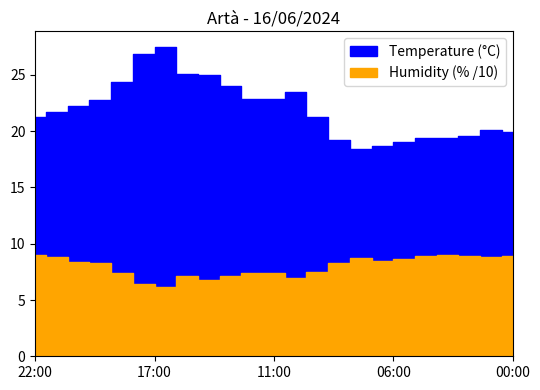

Reading right to left, what are all the values shown in this chart?

Temperature (°C): 00:00=19.9	01:00=20.1	02:00=19.6	03:00=19.4	04:00=19.4	05:00=19.0	06:00=18.7	07:00=18.4	08:00=19.2	09:00=21.3	10:00=23.5	11:00=22.9	12:00=22.9	13:00=24.0	14:00=25.0	15:00=25.1	16:00=27.5	17:00=26.9	18:00=24.4	19:00=22.8	20:00=22.2	21:00=21.7	22:00=21.3
Humidity (%): 00:00=89.0	01:00=88.0	02:00=89.0	03:00=90.0	04:00=89.0	05:00=86.0	06:00=85.0	07:00=87.0	08:00=83.0	09:00=75.0	10:00=70.0	11:00=74.0	12:00=74.0	13:00=71.0	14:00=68.0	15:00=71.0	16:00=62.0	17:00=64.0	18:00=74.0	19:00=83.0	20:00=84.0	21:00=88.0	22:00=90.0